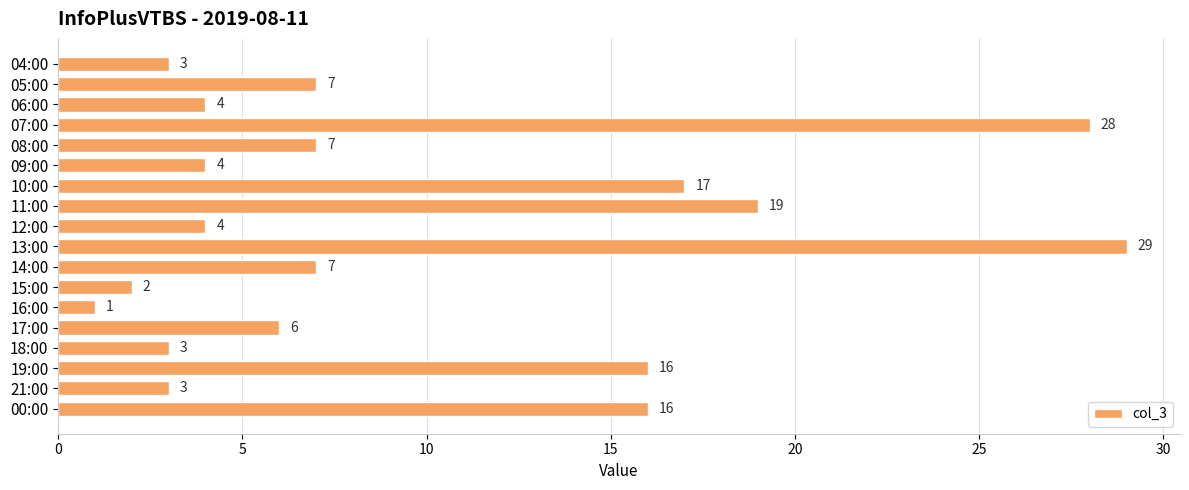

What is the sum of all values?

176